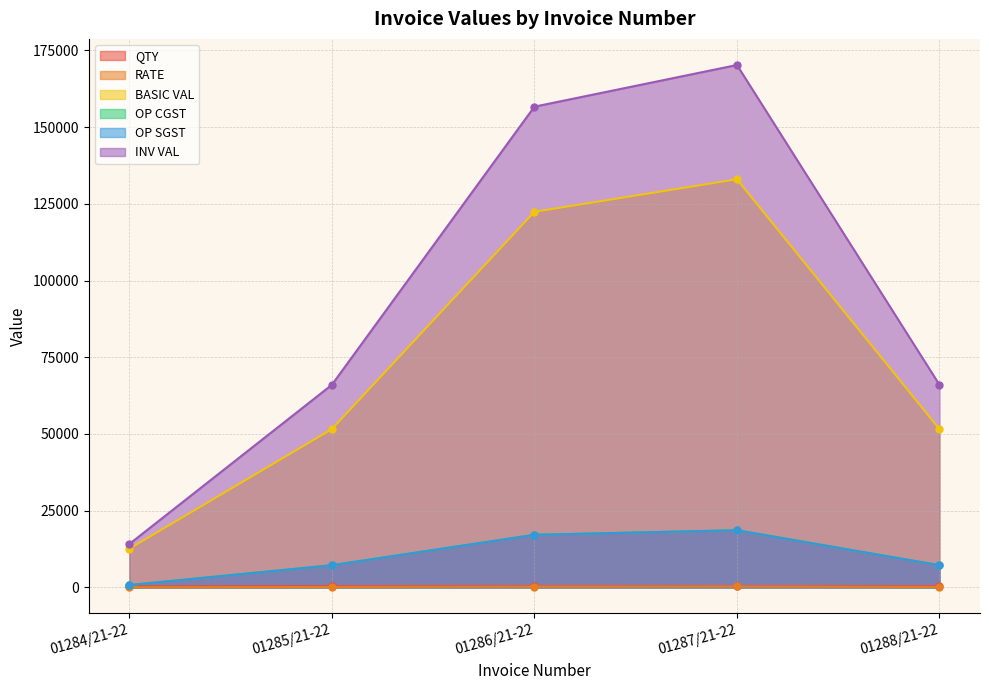

Between 01284/21-22 and 01286/21-22, which series saw the biggest shift?

INV VAL